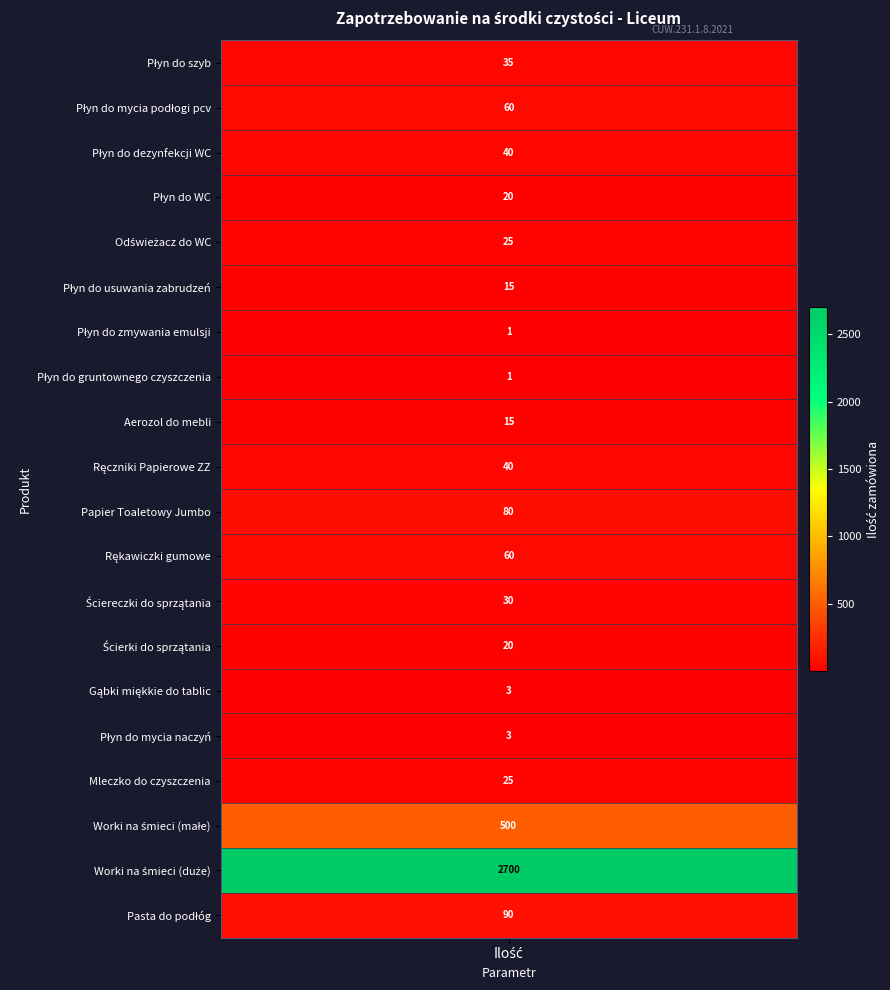

How many data points in Płyn do usuwania zabrudzeń are above 0?

1